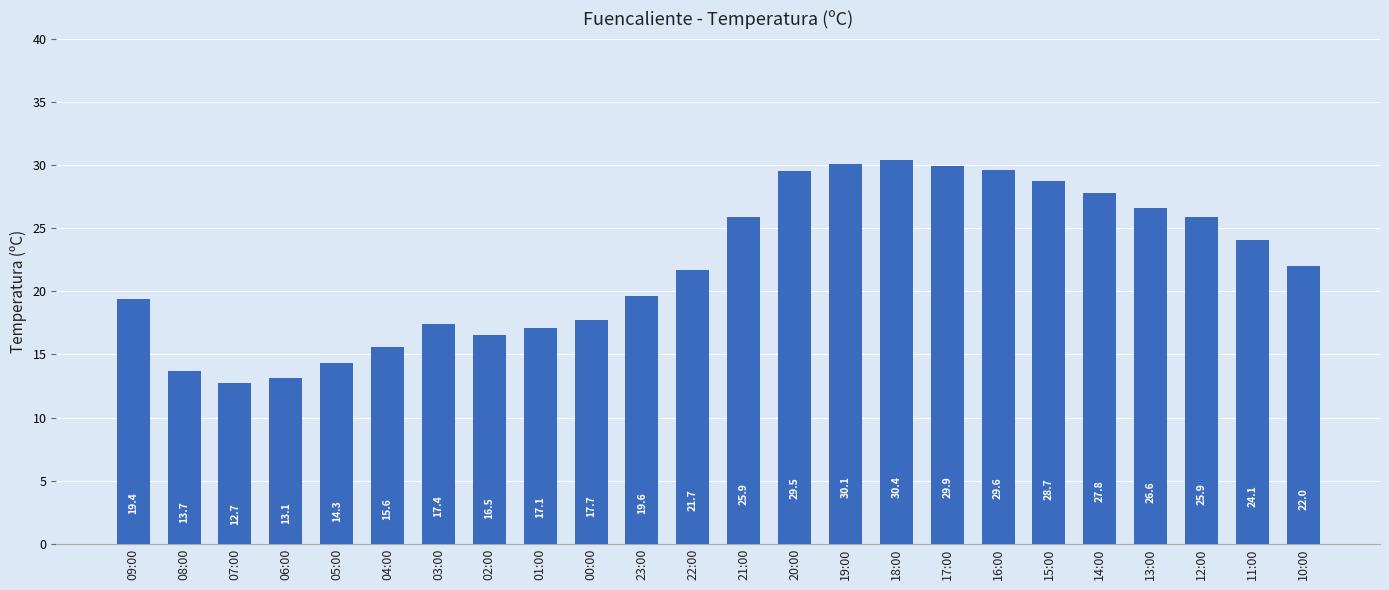

What is the change in value from 12:00 to 10:00?

-3.9